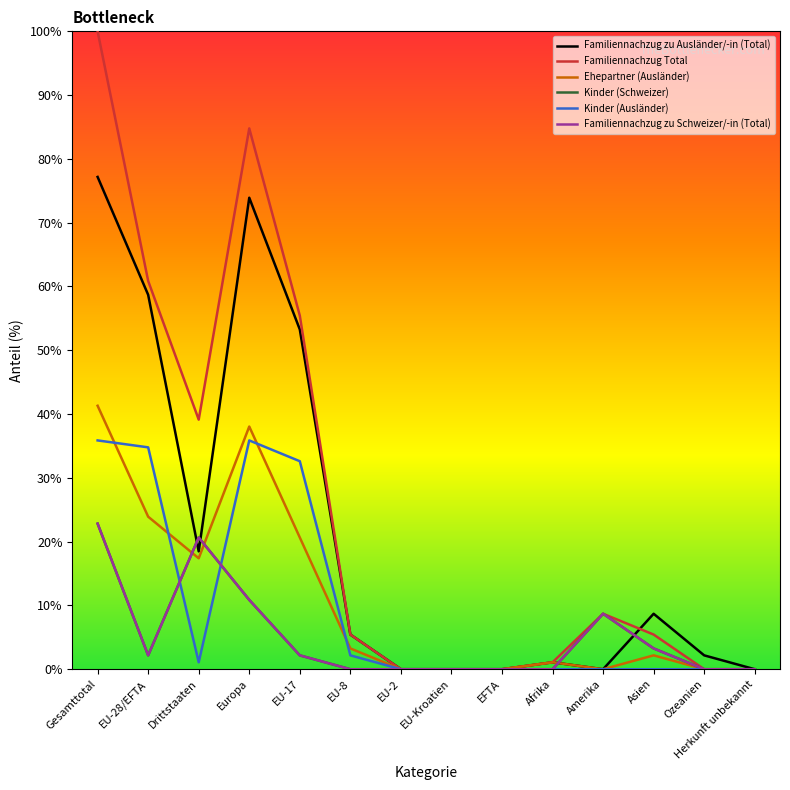

Is it true that Familiennachzug zu Ausländer/-in (Total) equals 123.4 at Gesamttotal?

False